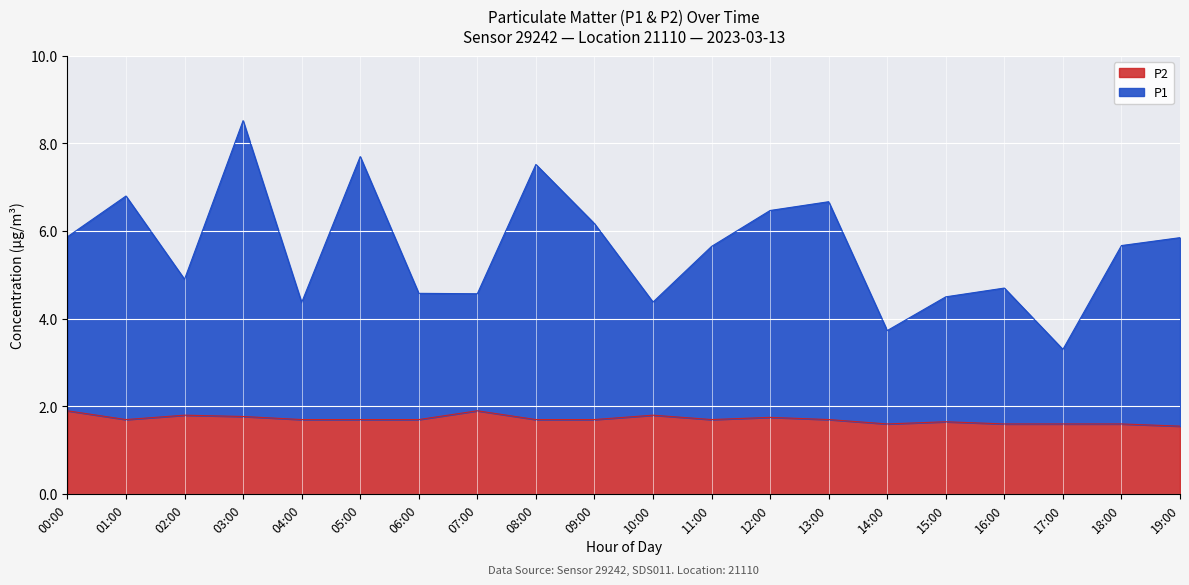

Which series has the widest spread of values?

P1